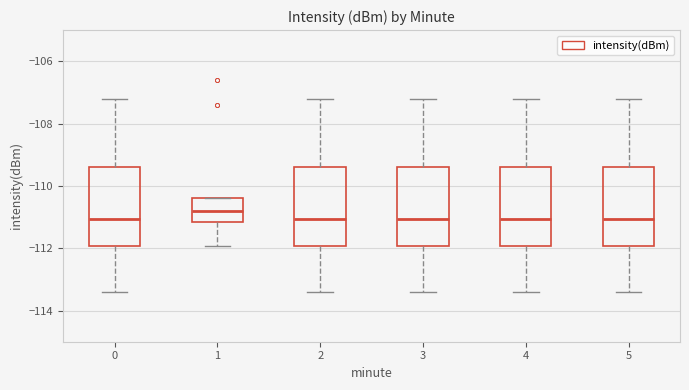

Where does the upper whisker of the box at x = 5 end on the y-axis? The values are not printed on the chart, so give them approximately, as read against the axis.

-107.2